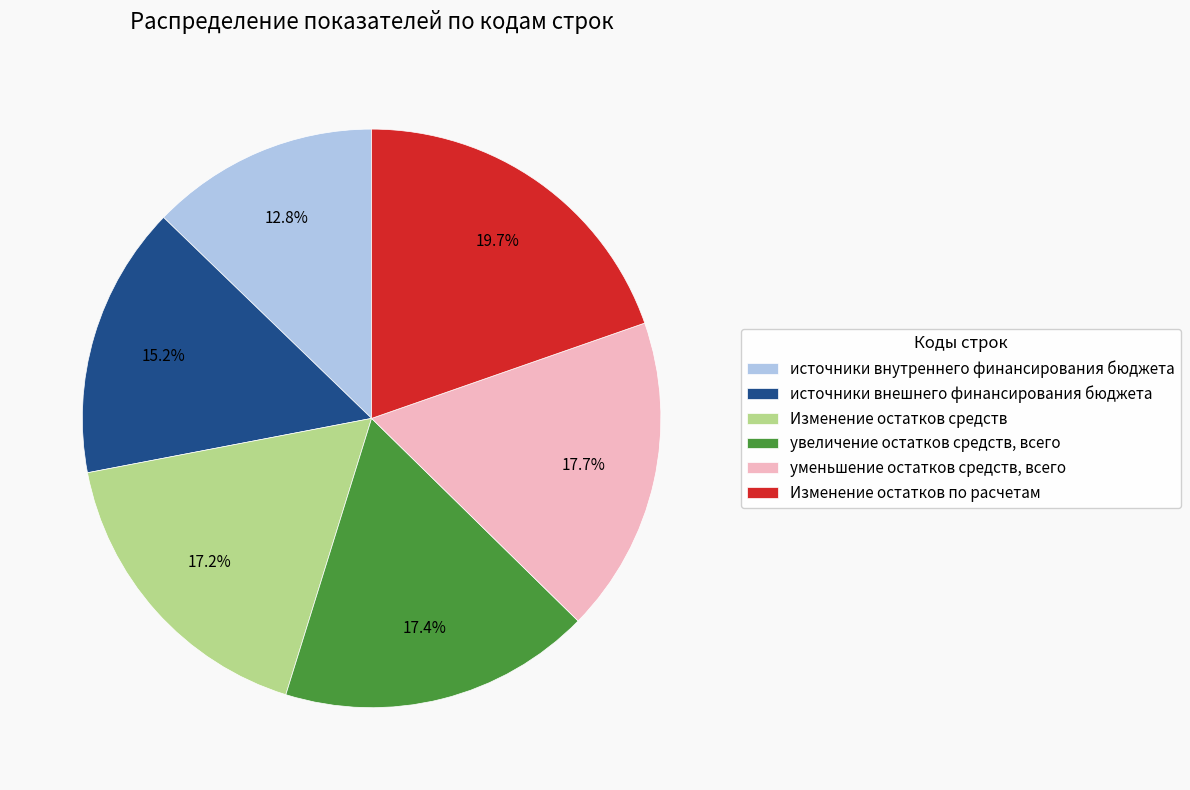

What percentage is NOT represented by Изменение остатков по расчетам?

80.3%